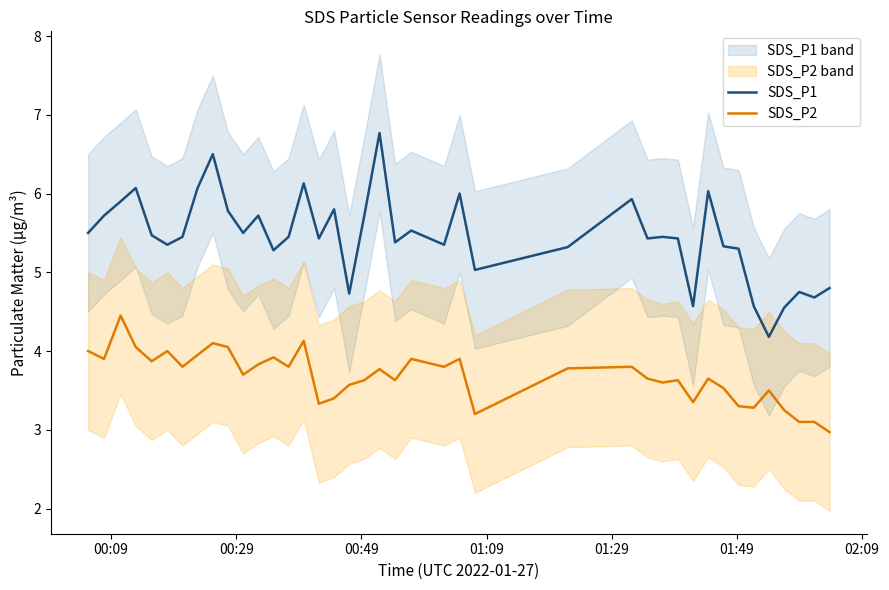

True or false: SDS_P2 and SDS_P1 cross at least once.

False